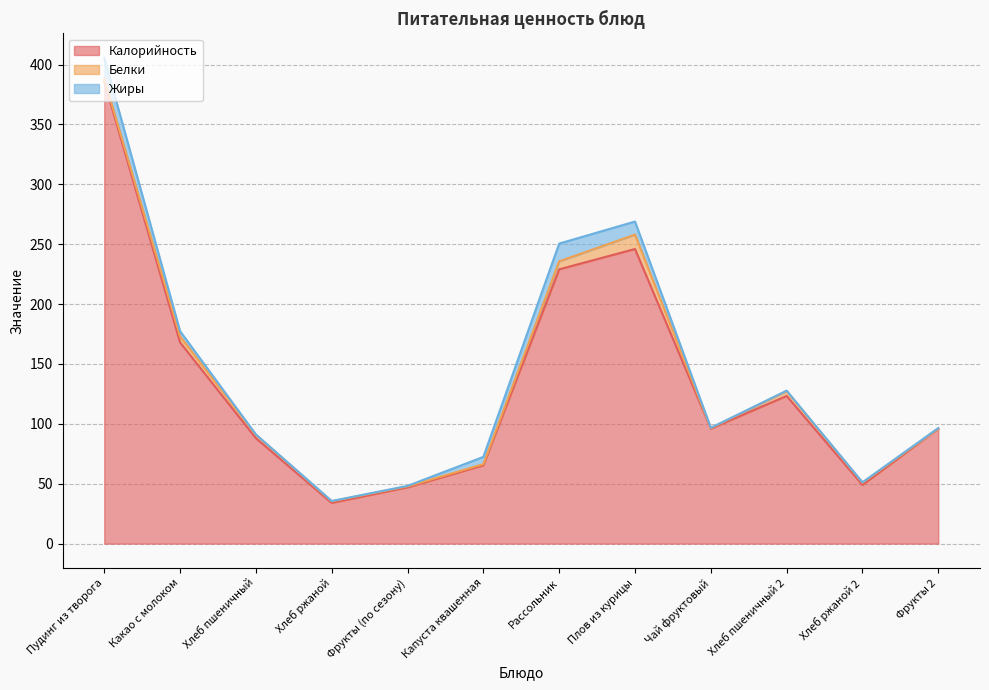

How many data points in Белки are less than 2?

6